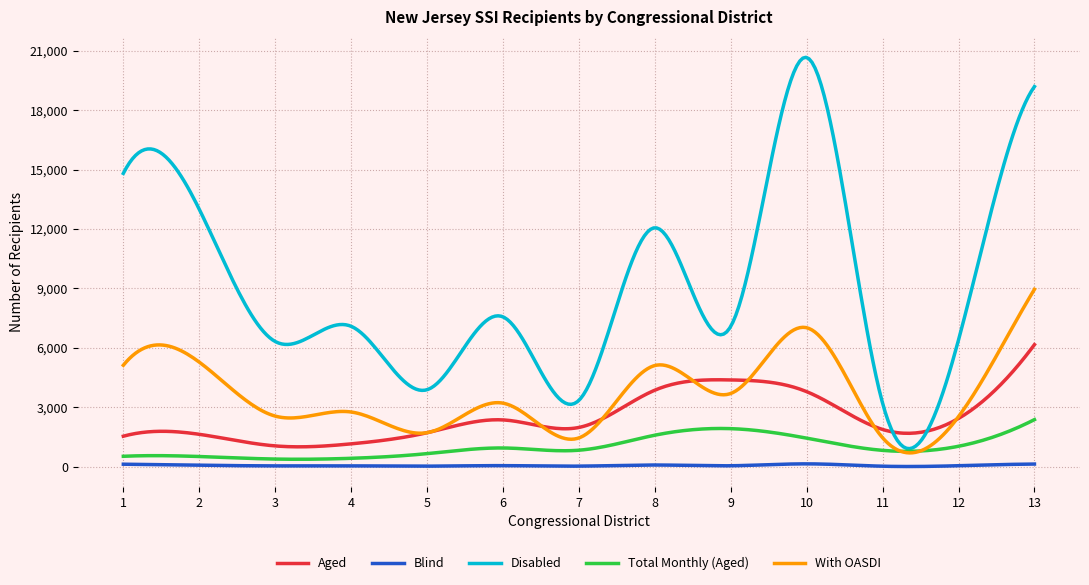

In Total Monthly (Aged), how many points are higher than both neighbors (excluding endpoints)?

3